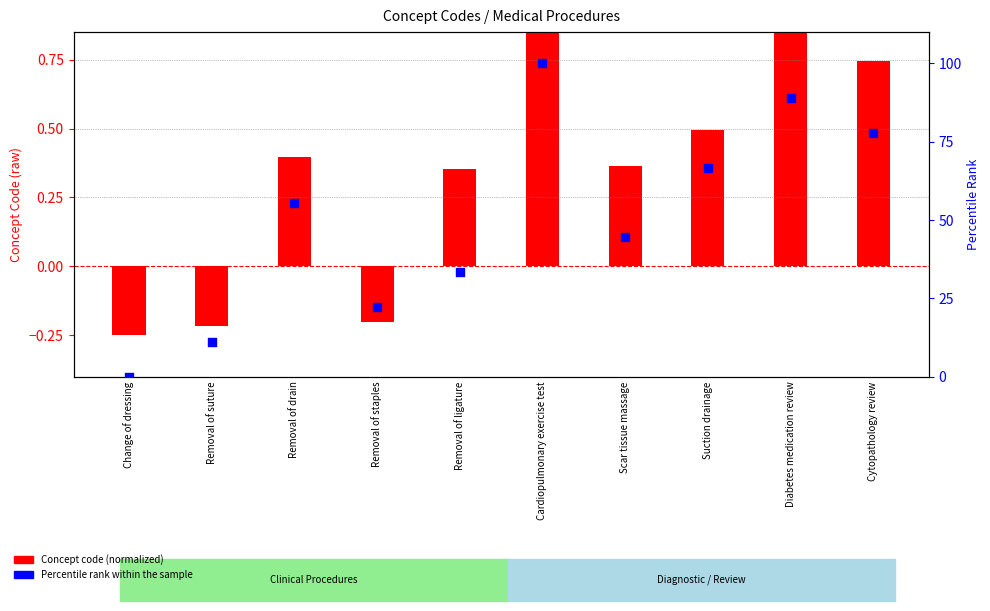

Between Removal of suture and Diabetes medication review, which is larger?

Diabetes medication review